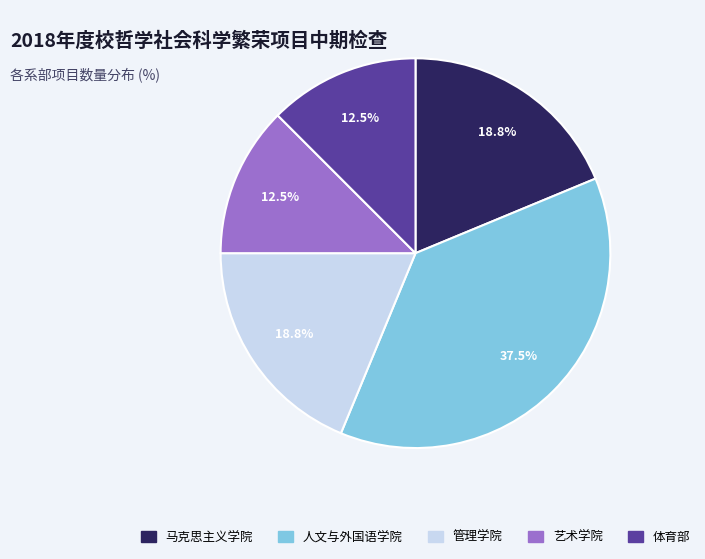

Which has a higher value, 人文与外国语学院 or 体育部?

人文与外国语学院